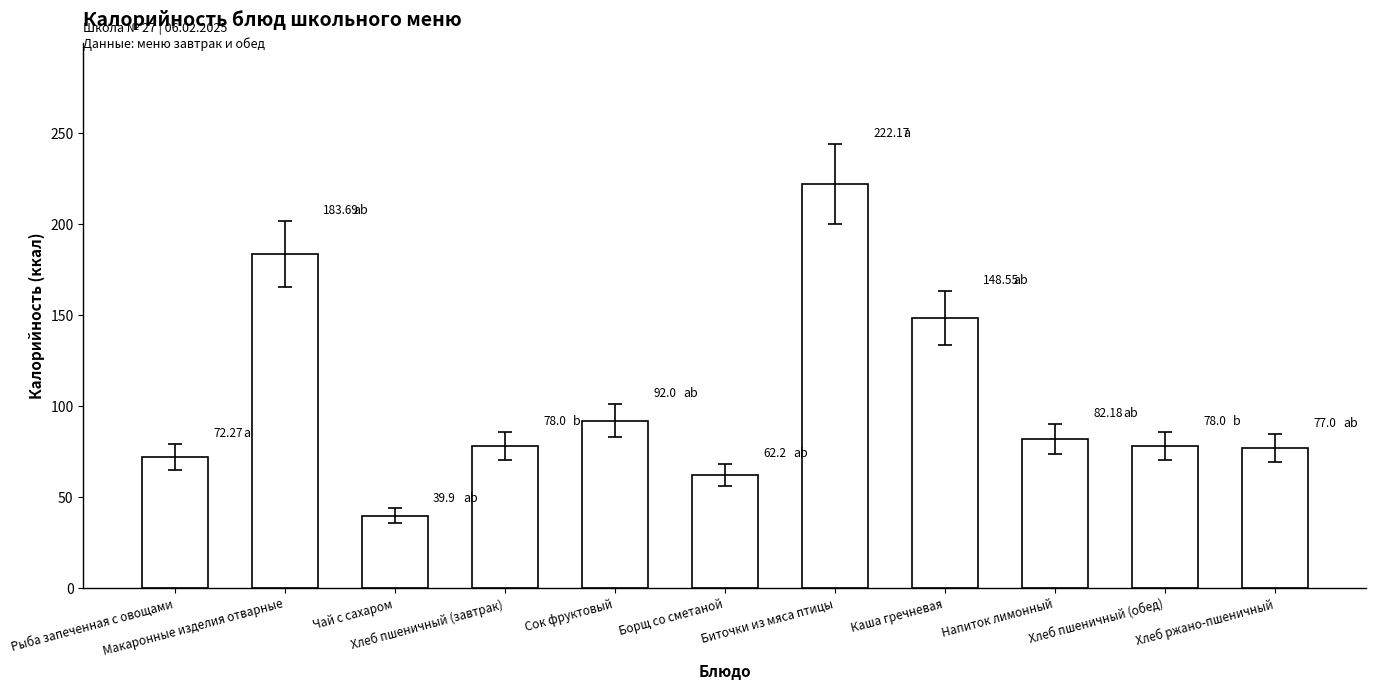

Which category has the highest value across all series?

Биточки из мяса птицы